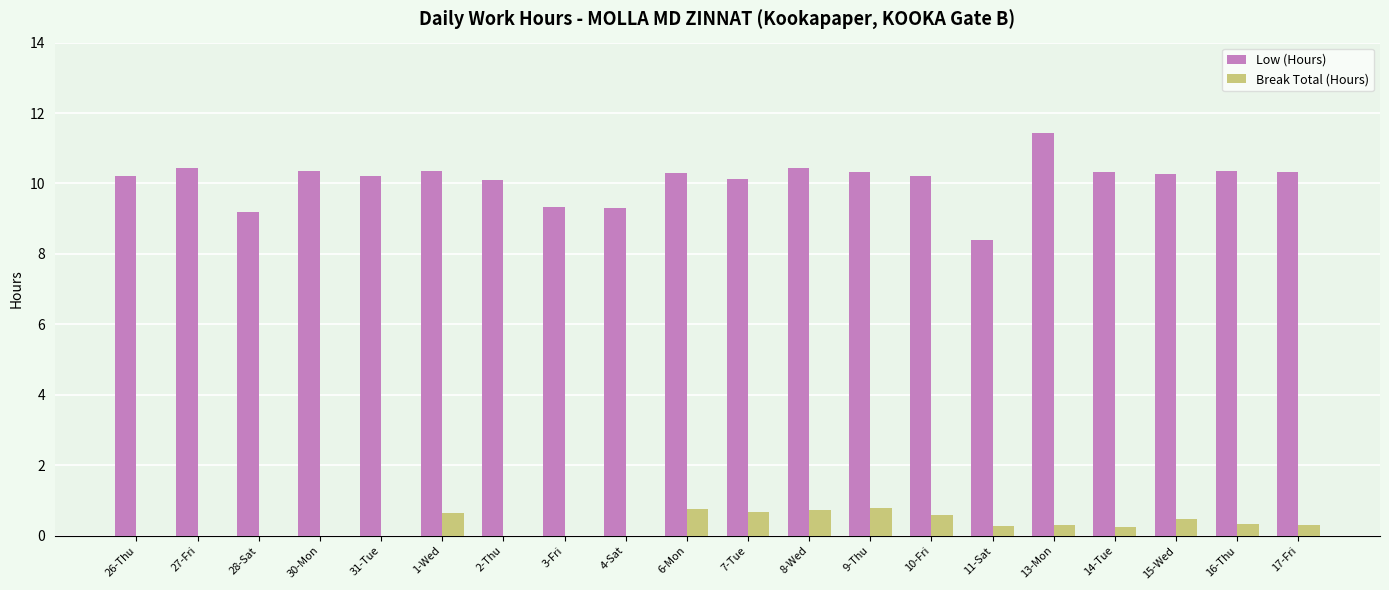

How many data points in Low (Hours) are above 10?

16